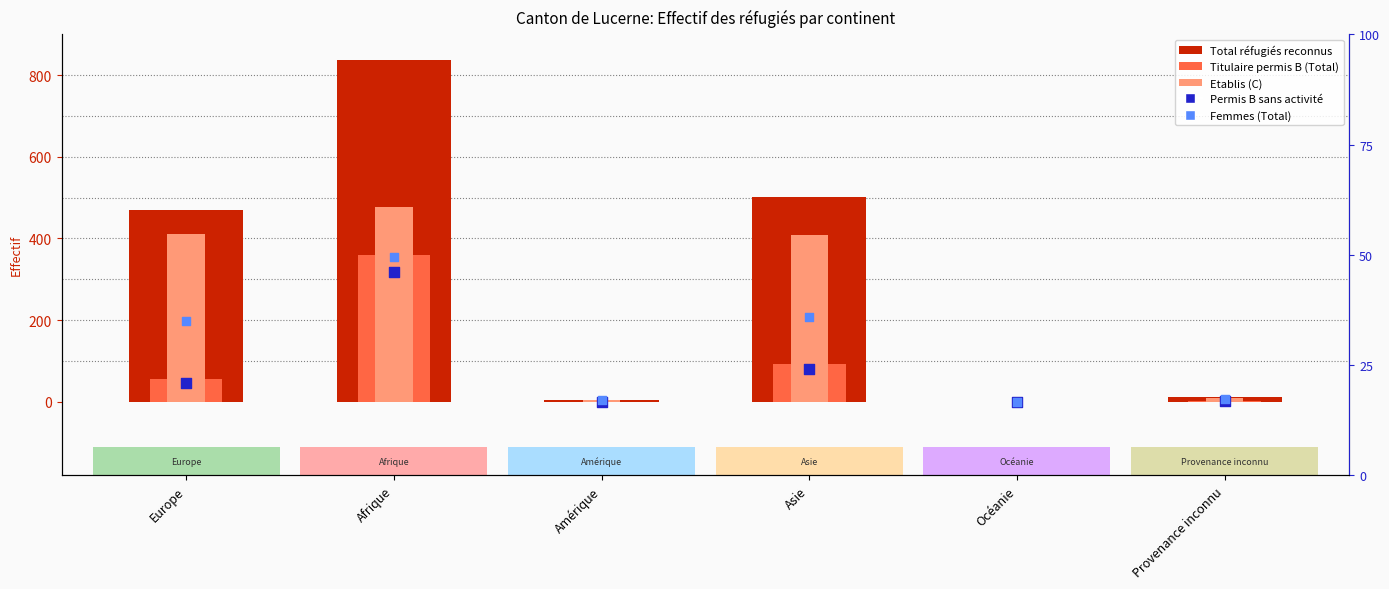

Which series has the largest total across all categories?

Total réfugiés reconnus